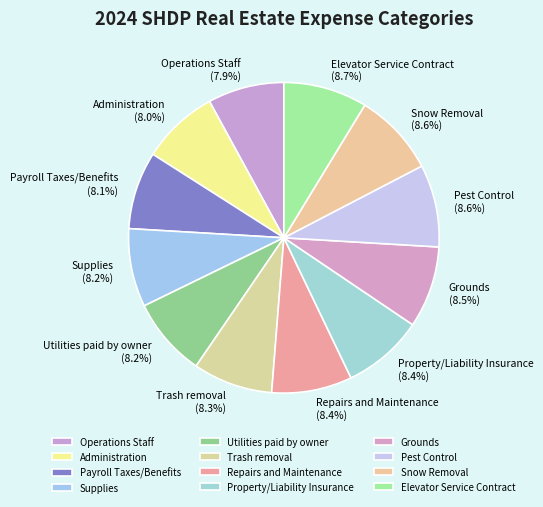

Is it true that Utilities paid by owner is 8% of the pie?

True